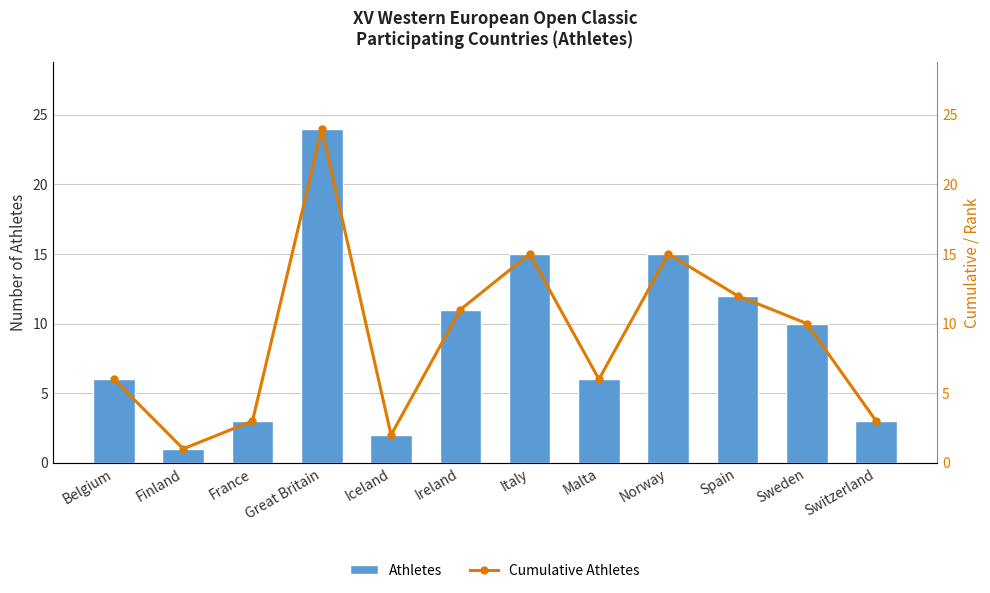

What is the difference between the maximum and minimum values in the Cumulative Athletes series?

23